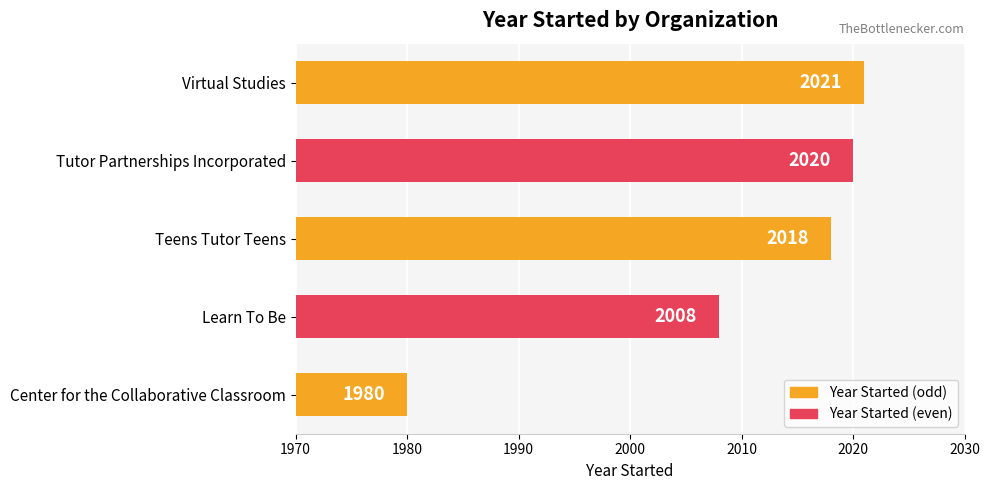

Reading bottom to top, what are all the values shown in this chart?

1980	2008	2018	2020	2021